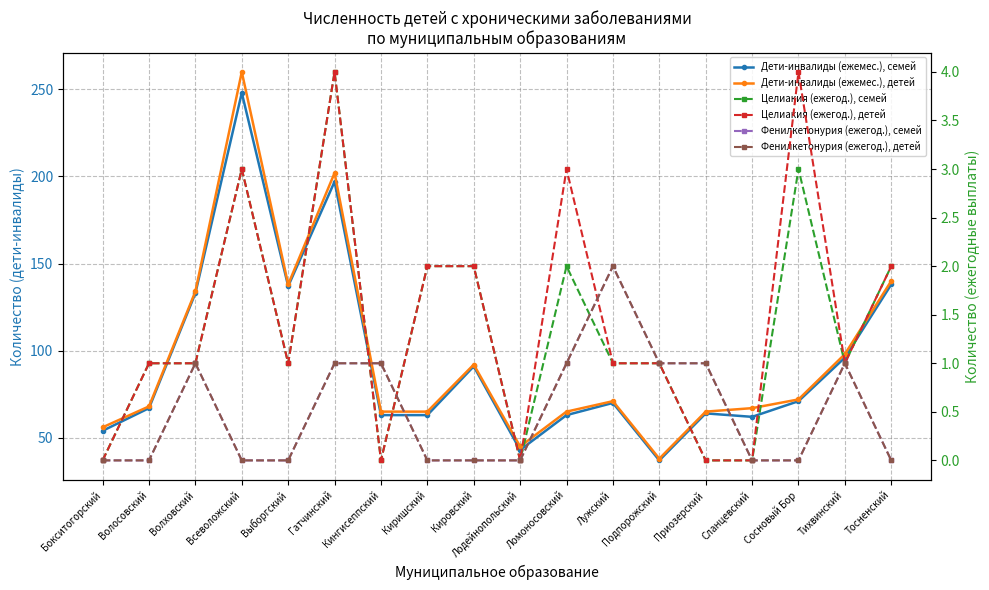

What is the total value across all series at Лужский?

147